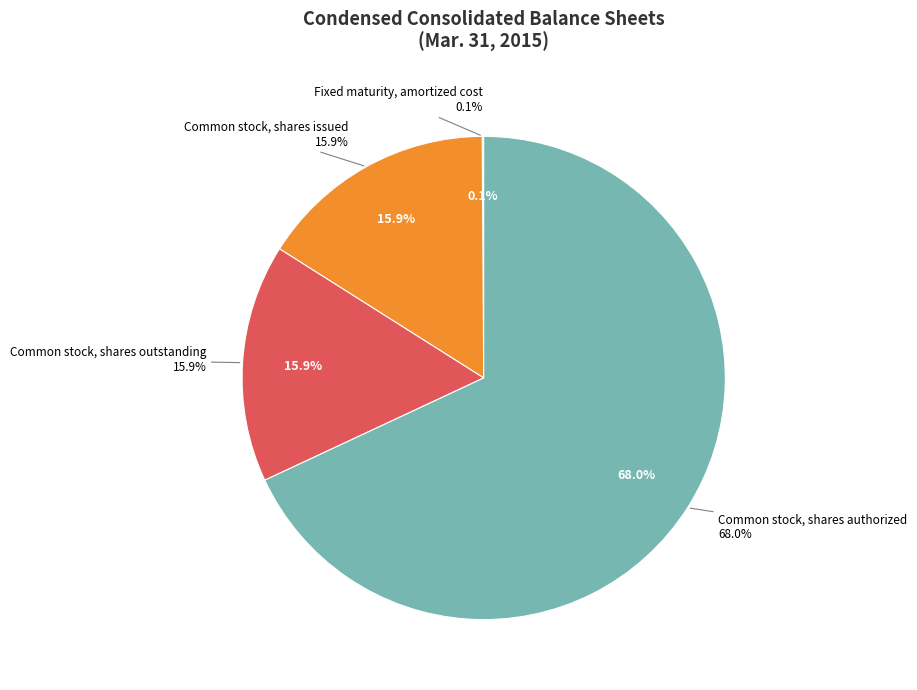

What percentage is the Common stock, shares issued slice, to the nearest percent?

16%